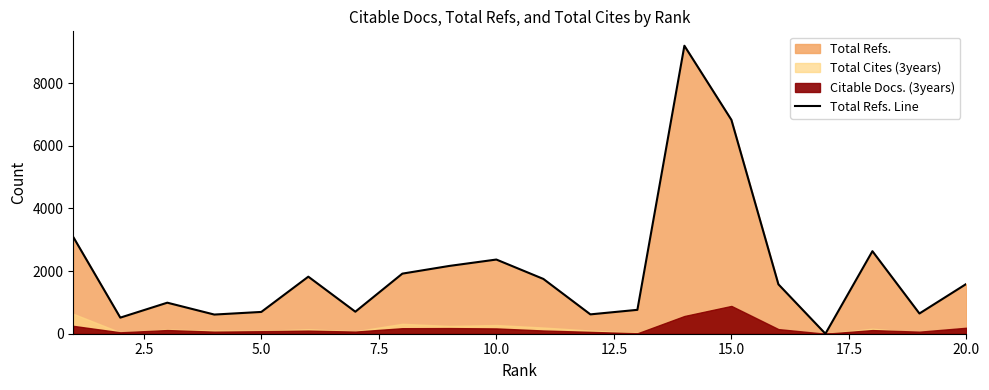

What is the average value?

2024